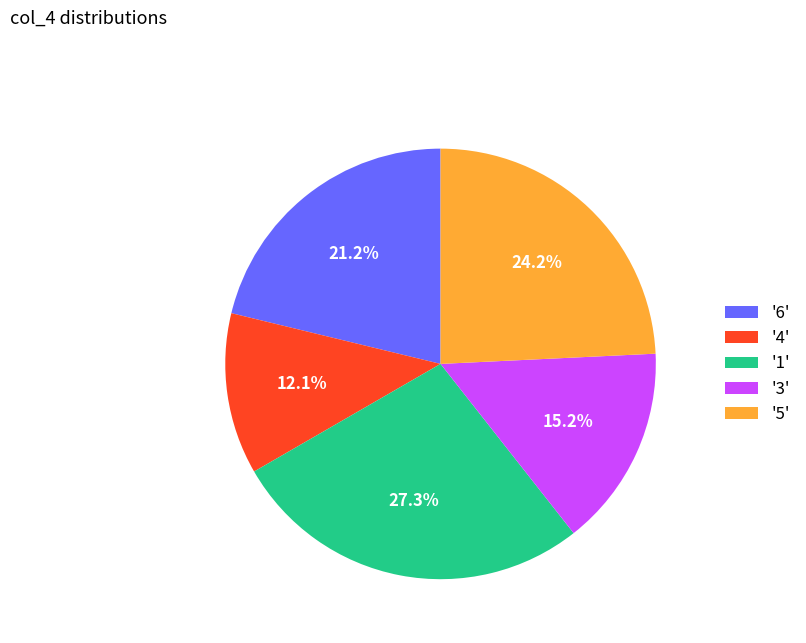

Rank the categories by value from highest to lowest.

'1', '5', '6', '3', '4'